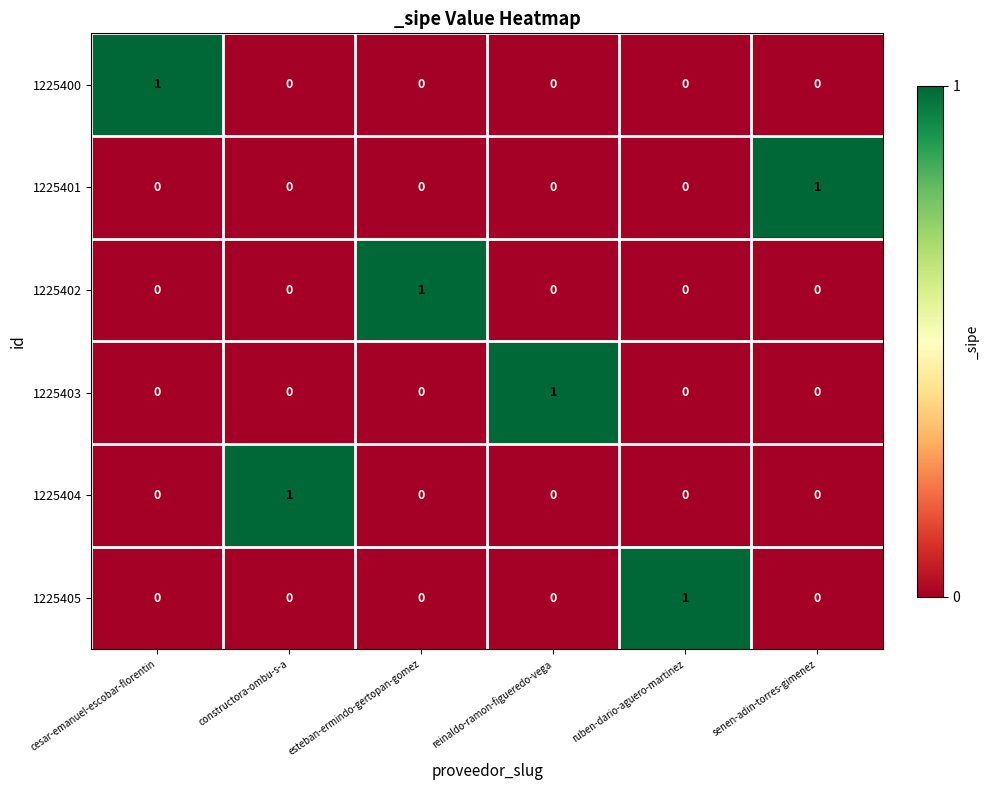

What is the total value across all series at ruben-dario-aguero-martinez?

1